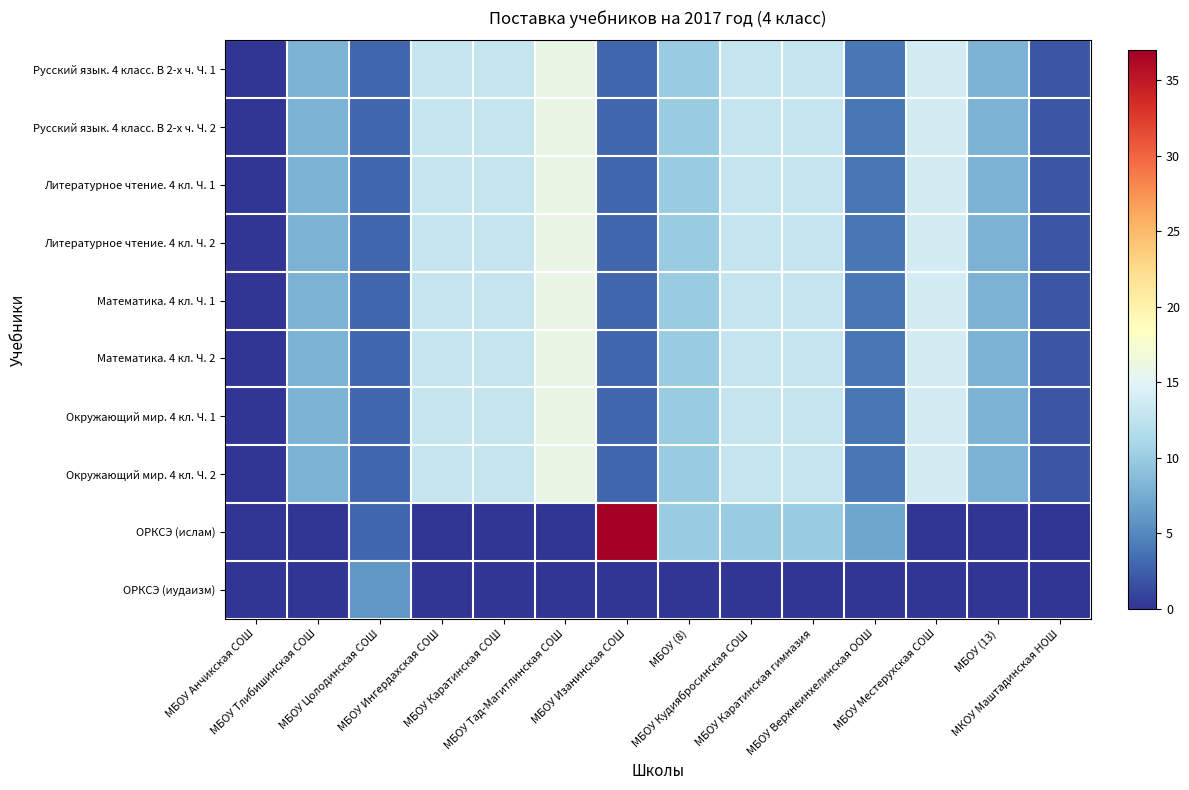

Which series changed the most between МБОУ Местерухская СОШ and МБОУ (13)?

Русский язык. 4 класс. В 2-х ч. Ч. 1